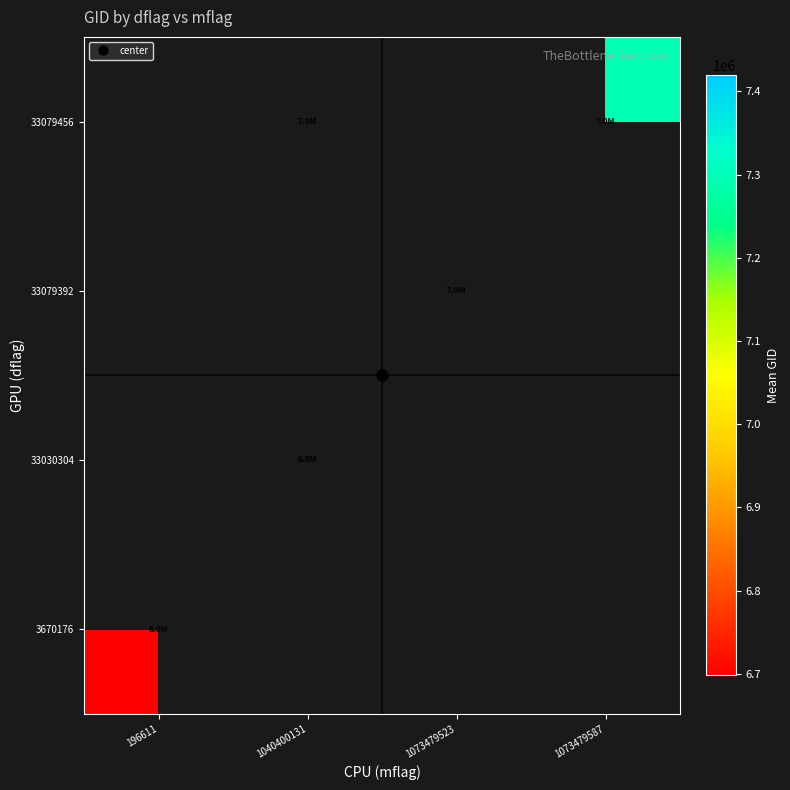

At how many categories does at least one series exceed 7338997?

1